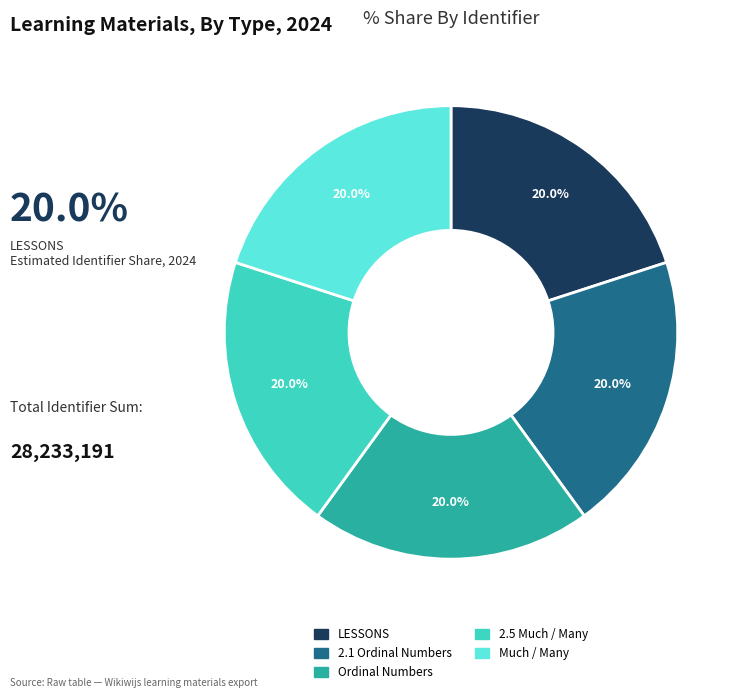

Count the number of slices in the pie.

5